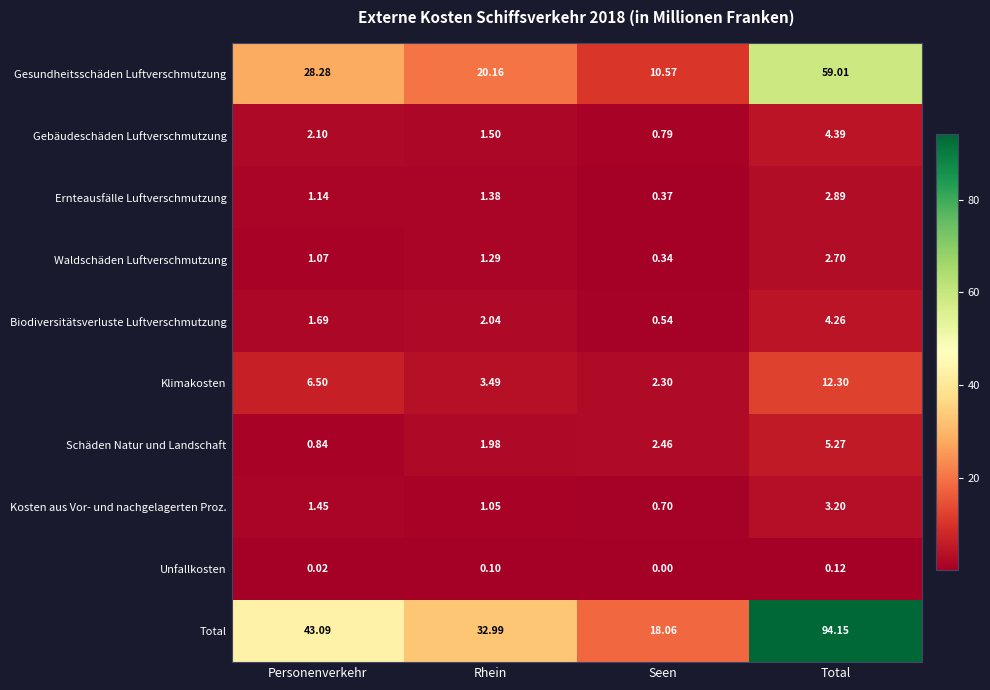

At which label is Schäden Natur und Landschaft closest to 3?

Seen